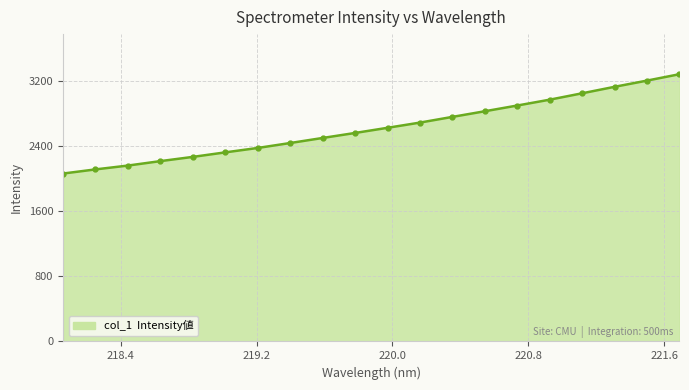

What is the maximum value shown in the chart?

3287.0